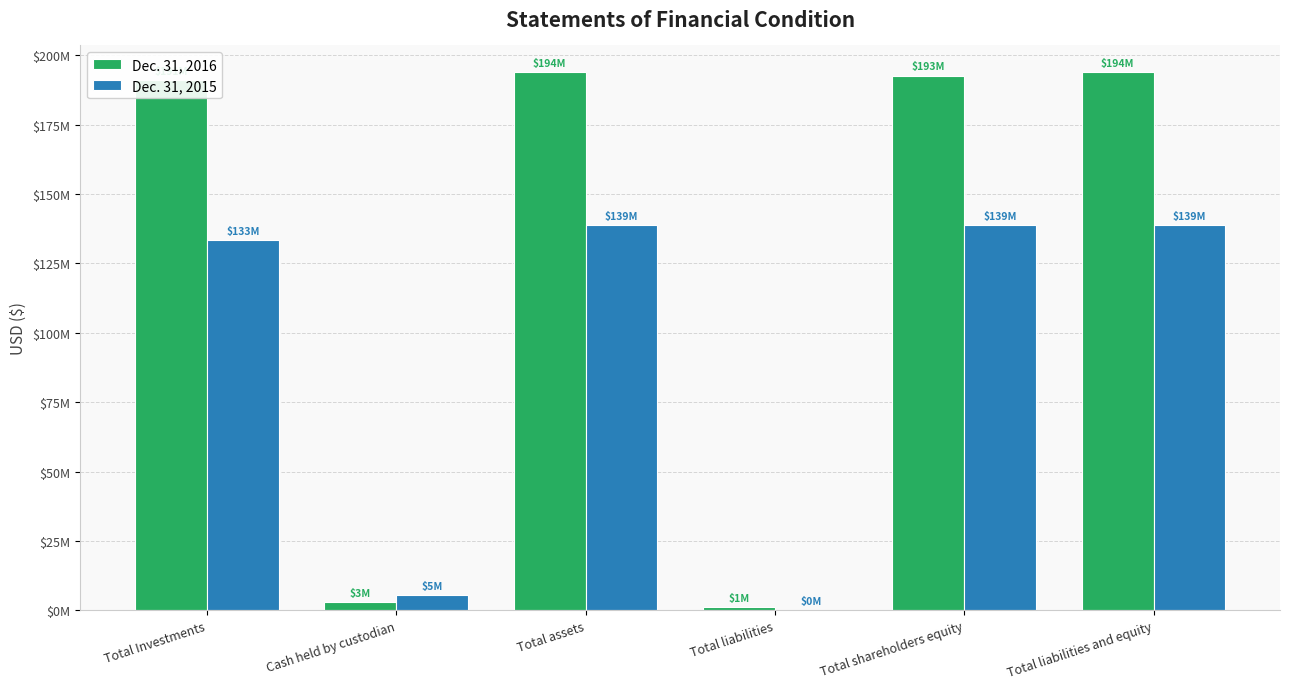

List the labels in order of Dec. 31, 2016 value, smallest first.

Total liabilities, Cash held by custodian, Total Investments, Total shareholders equity, Total assets, Total liabilities and equity